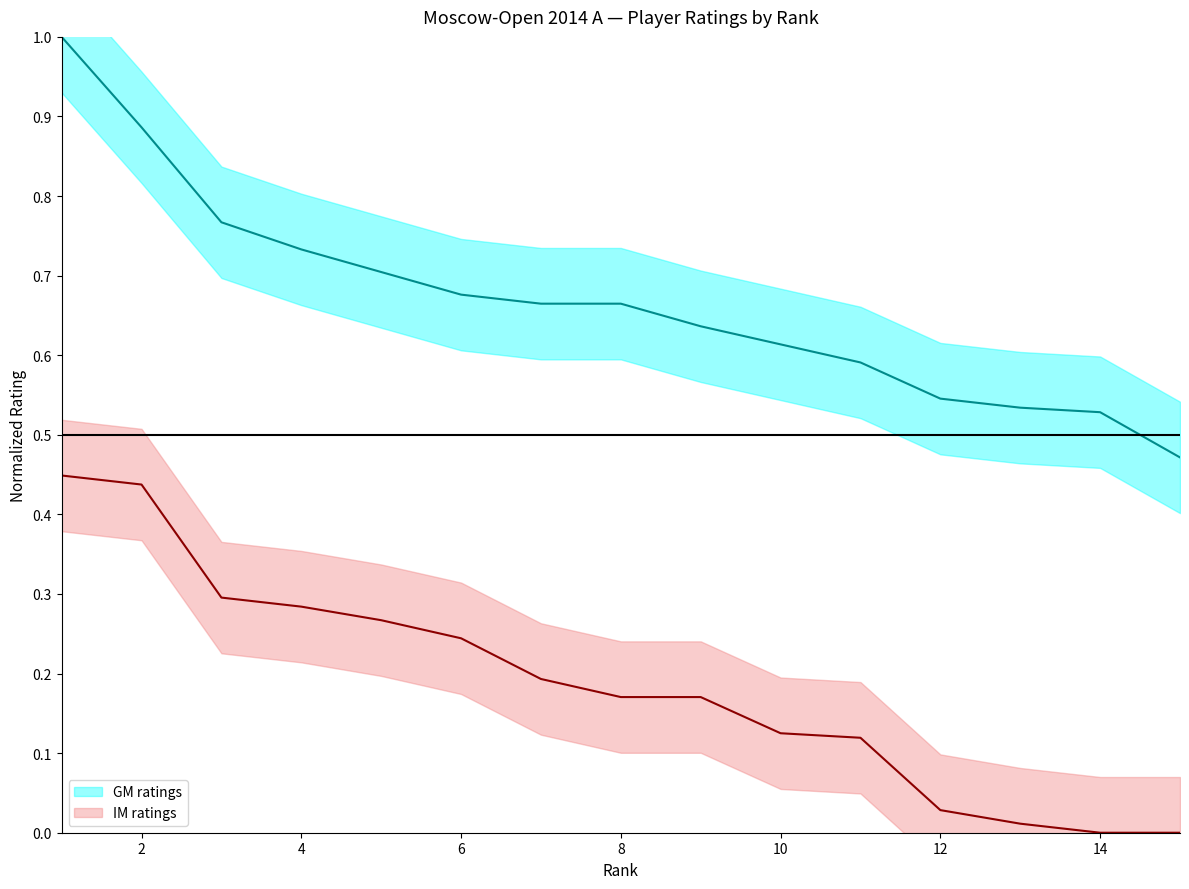

What is the highest value of the GM ratings series?

1.0